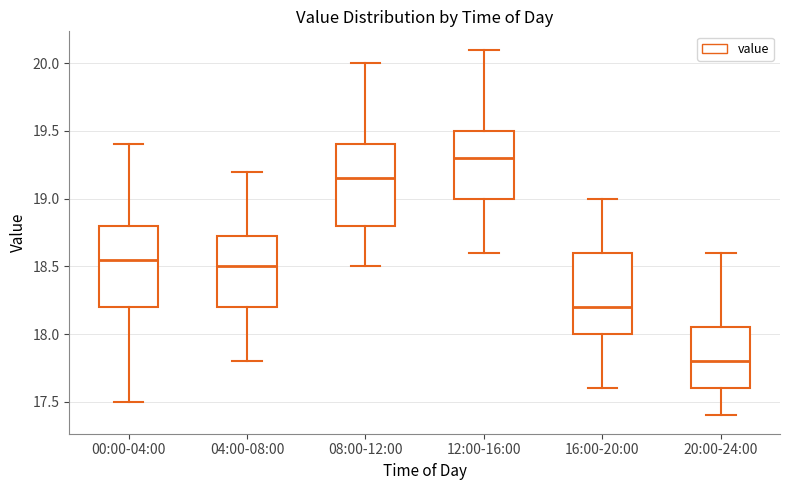

Which box has the lowest median line?

20:00-24:00